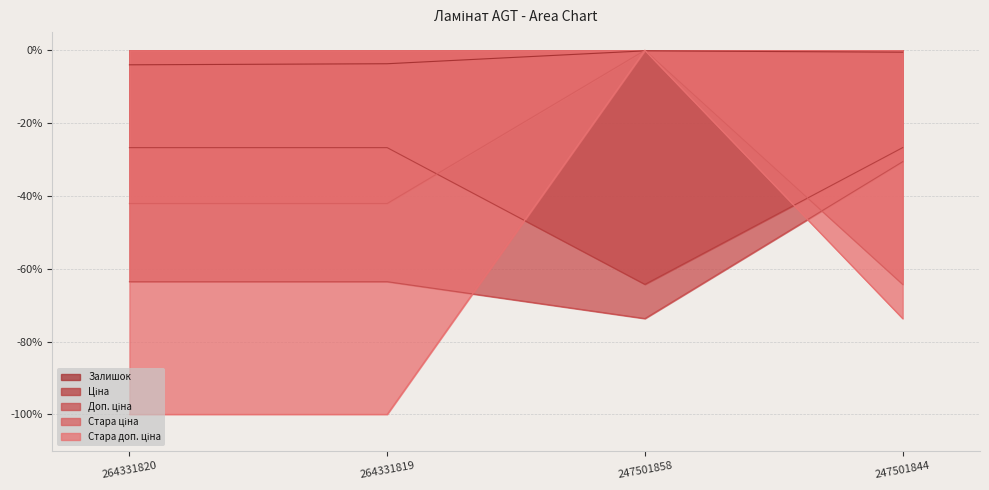

How many lines are shown in the chart?

5